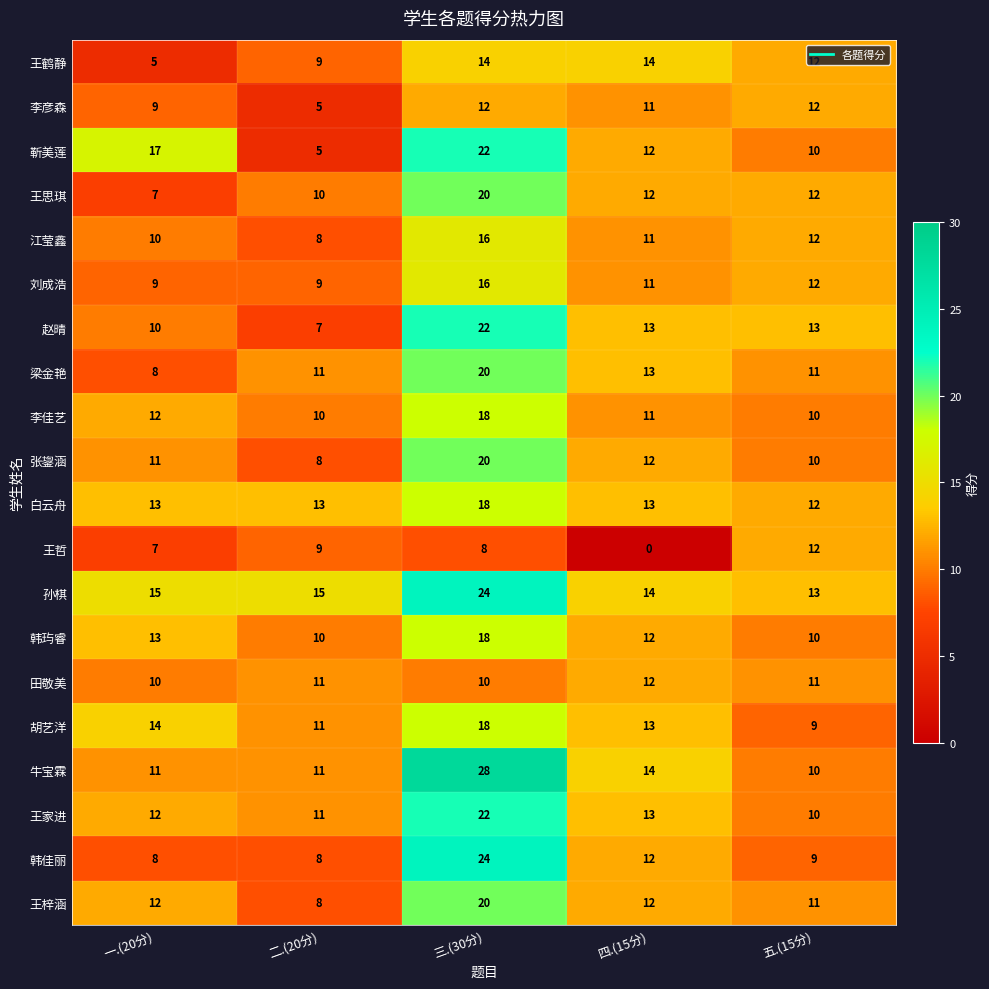

What is the highest value of the 王梓涵 series?

20